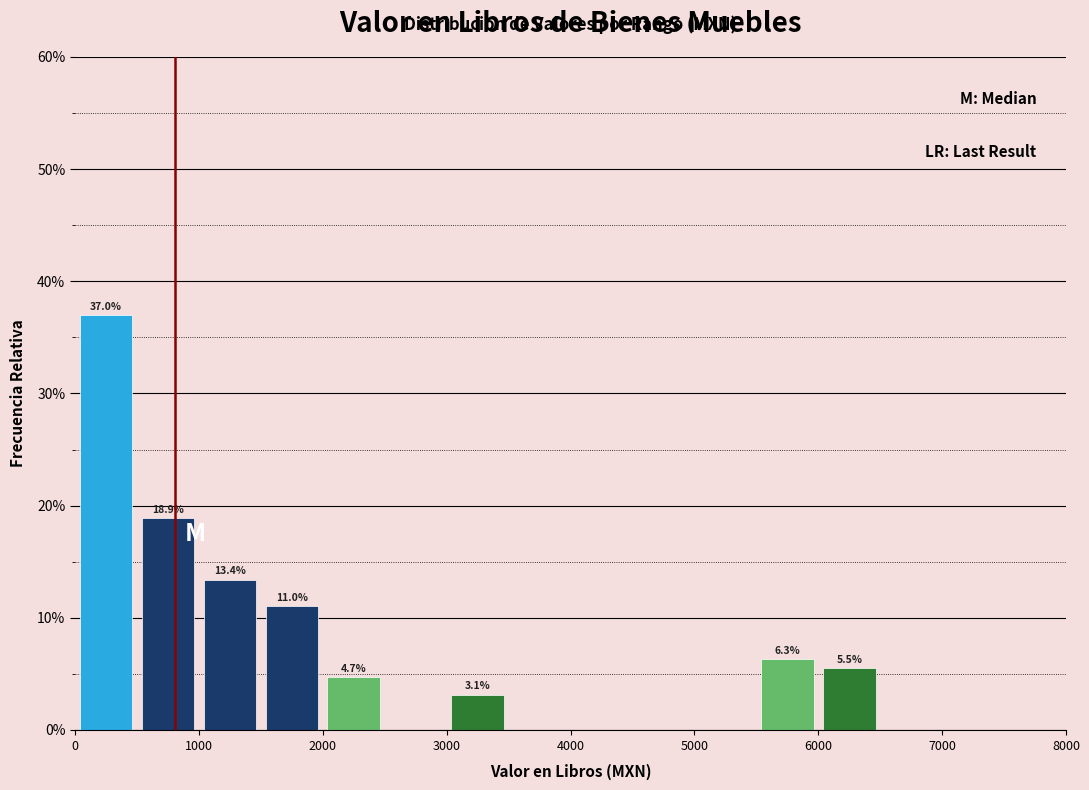

Which range on the x-axis has the tallest bar?

0 to 500